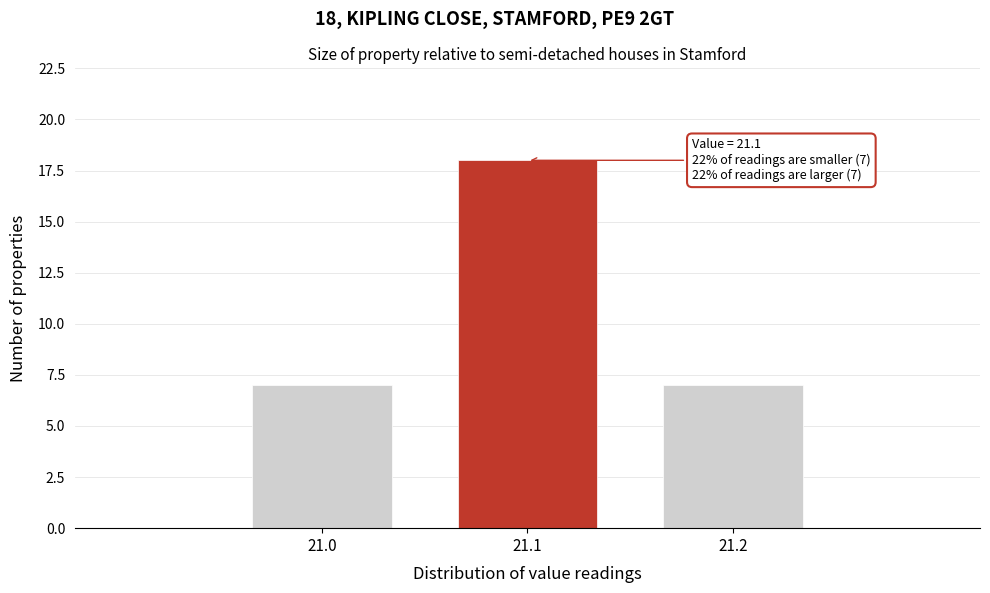

Reading right to left, transcribe all the data shown in this chart.

7	18	7